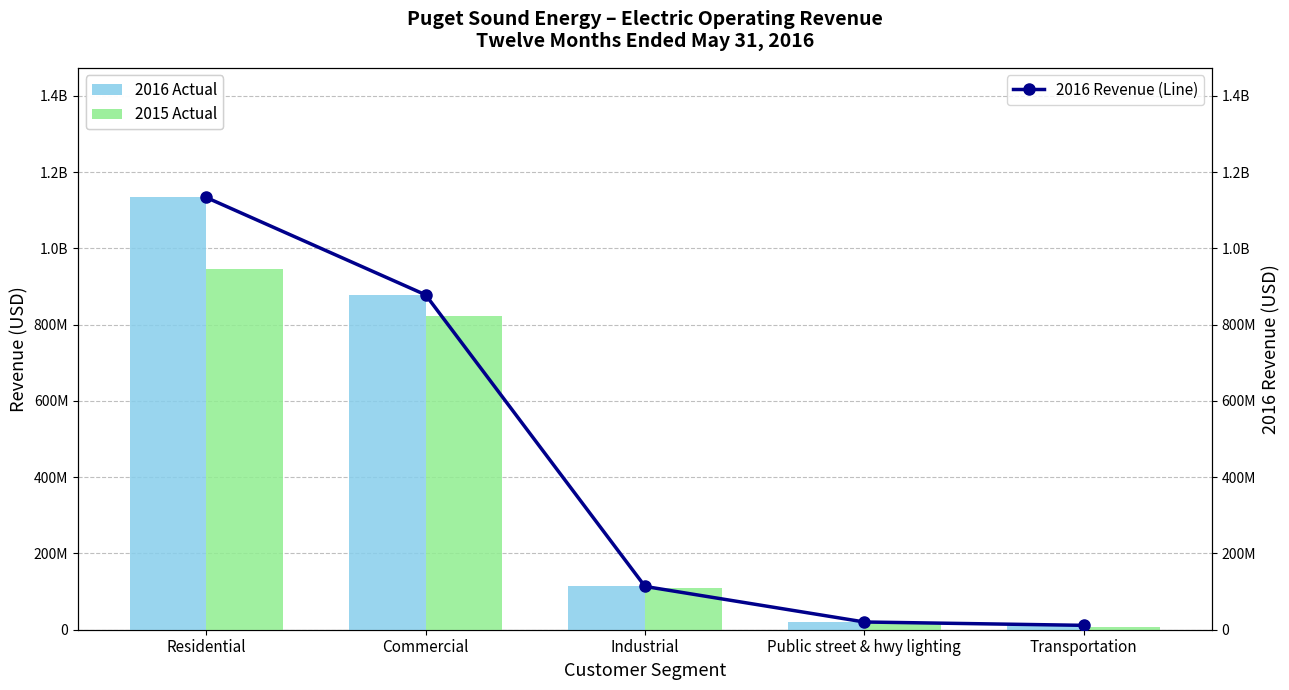

At which category does the chart reach its peak across all series?

Residential